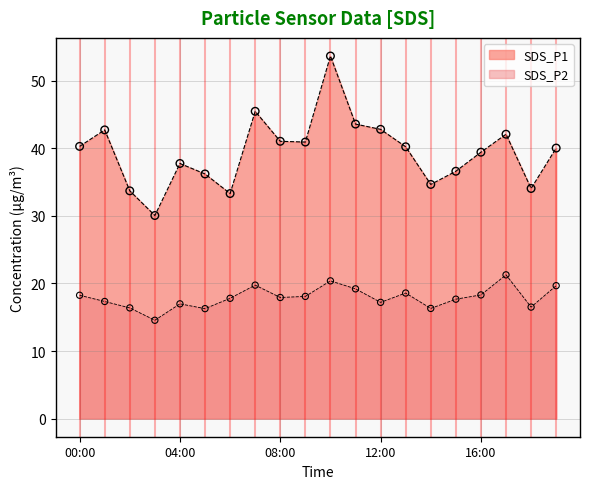

Which series has the largest total across all categories?

SDS_P1